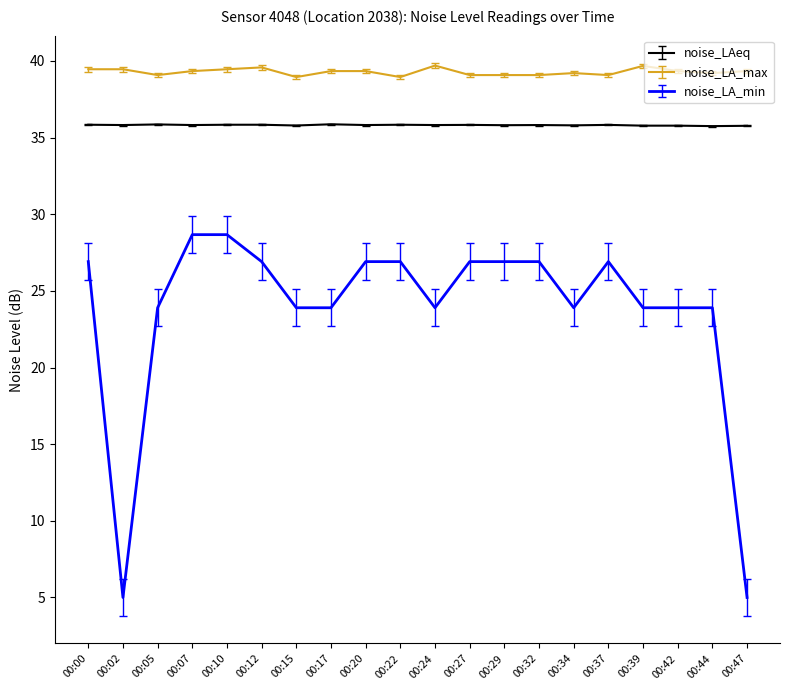

Where does the noise_LA_min series first go above 26?

00:00